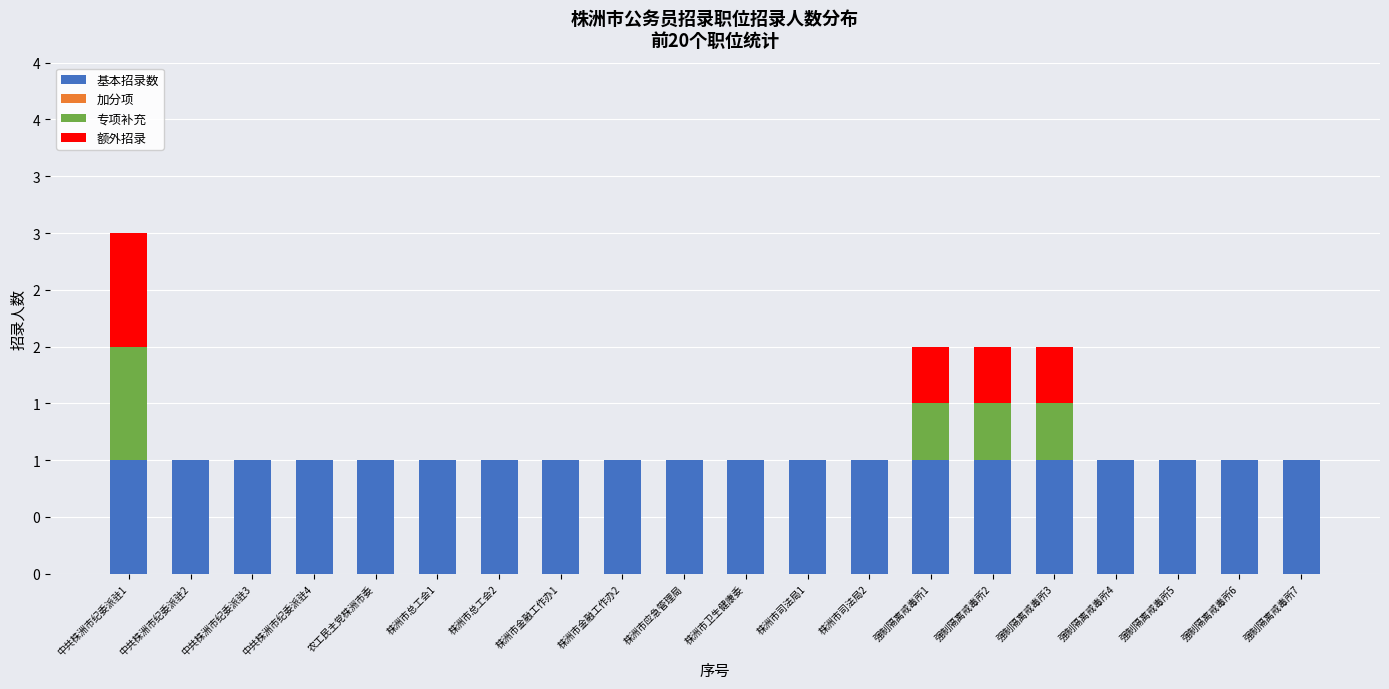

Are the bars horizontal?

No